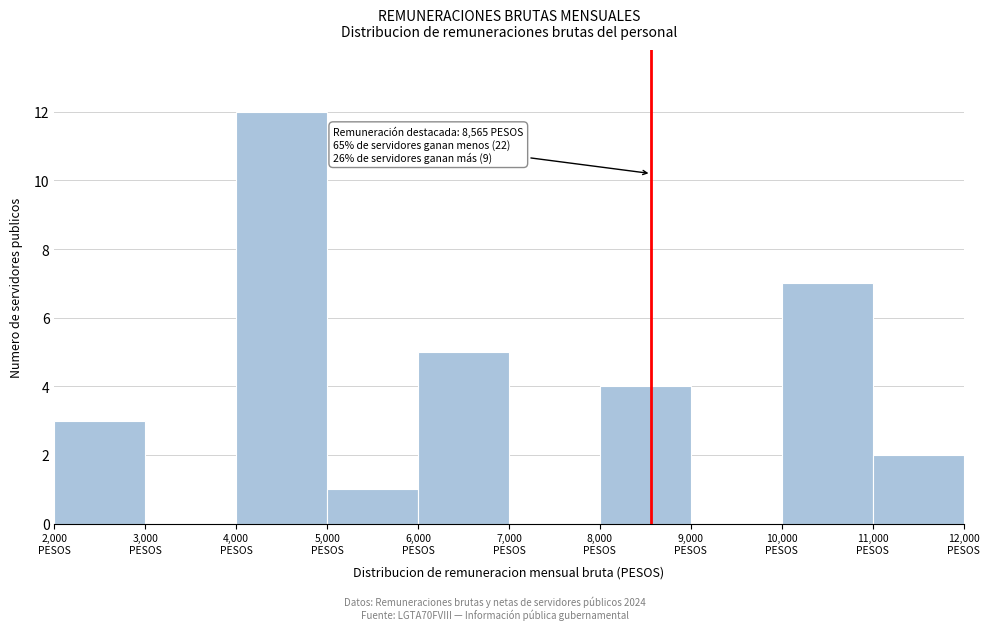

Which range on the x-axis has the tallest bar?

4000 to 5000